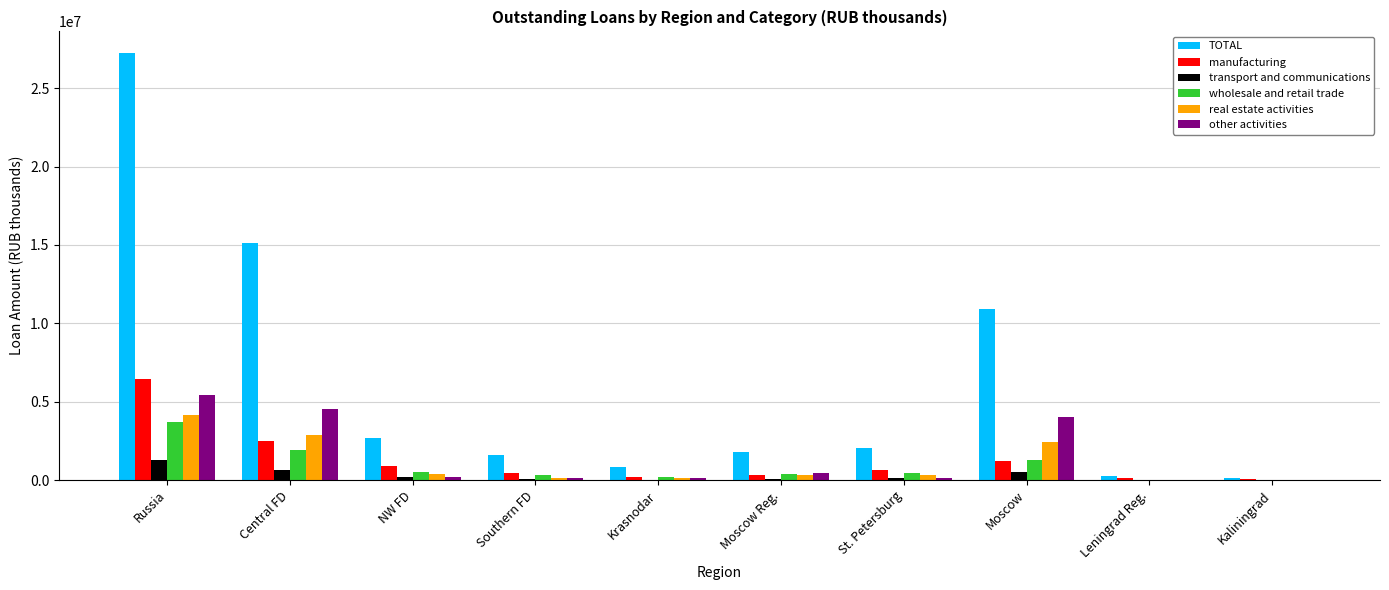

What is the difference between the wholesale and retail trade values at Southern FD and St. Petersburg?

96023